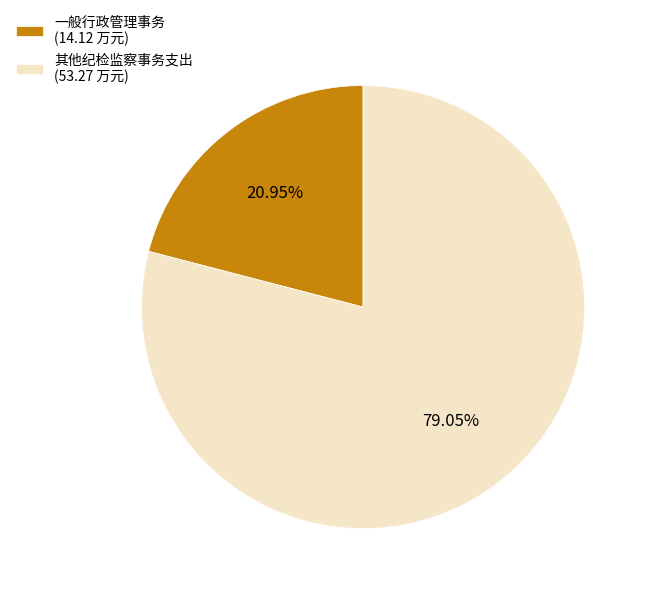

Does 其他纪检监察事务支出 represent more than half of the total?

Yes